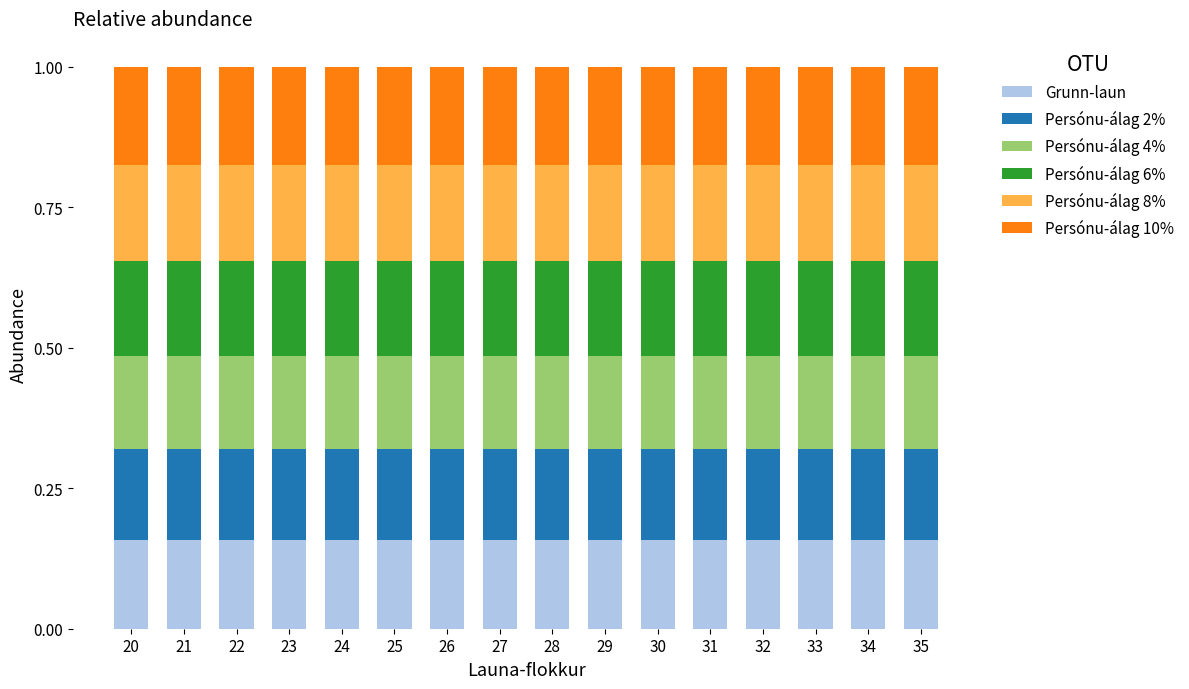

Are the bars grouped side by side (vs. stacked)?

No